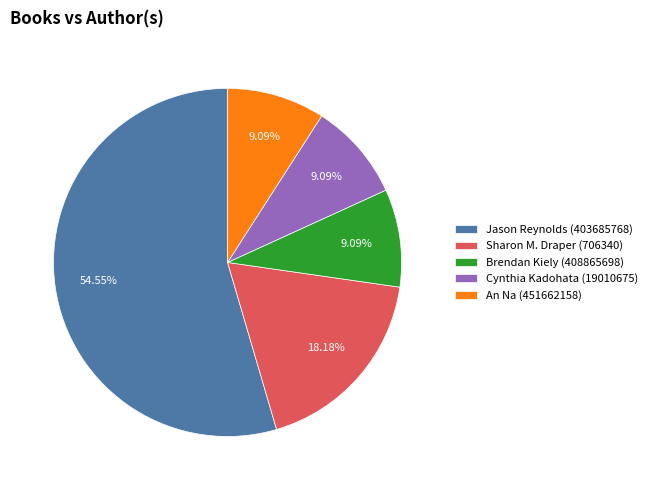

Is the sum of An Na (451662158) and Cynthia Kadohata (19010675) greater than half?

No